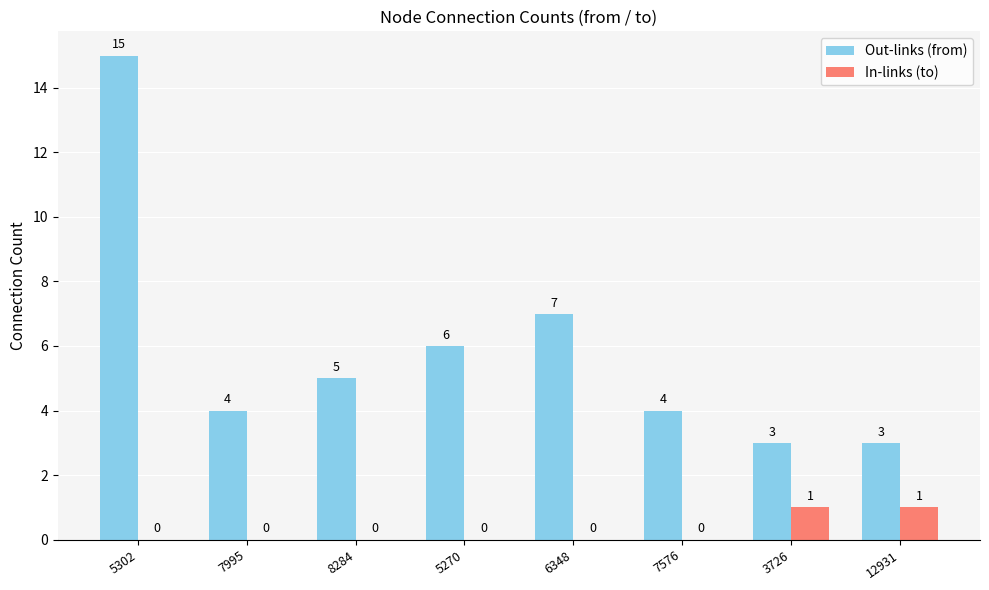

At which label does Out-links (from) reach its peak?

5302